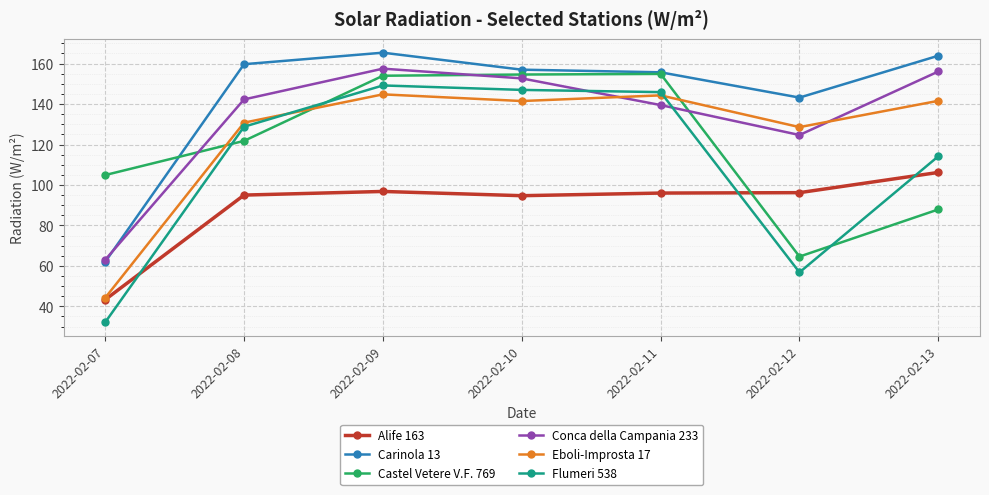

At which category is the sum across all series the highest?

2022-02-09